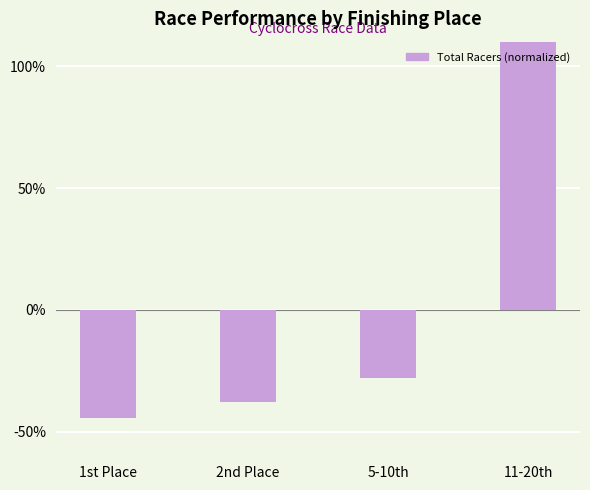

Rank the categories by value from highest to lowest.

11-20th, 5-10th, 2nd Place, 1st Place